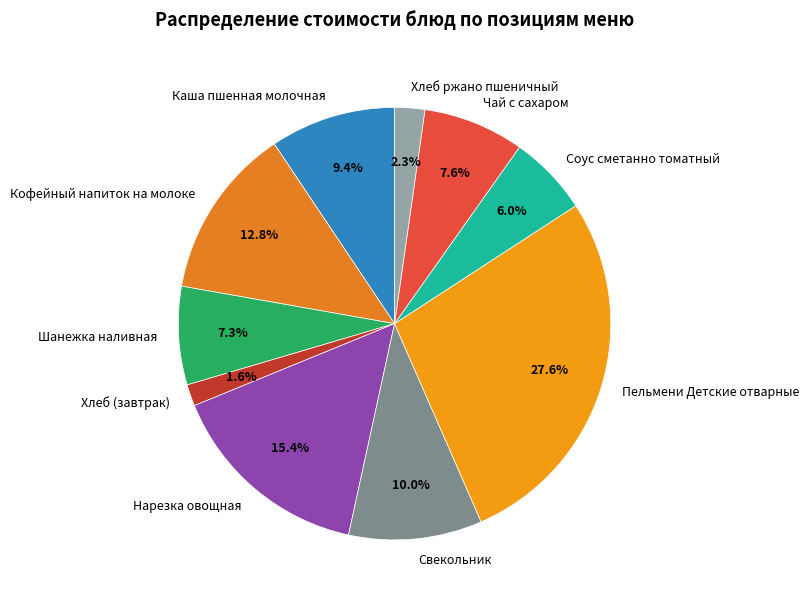

What is the smallest slice in the pie chart?

Хлеб (завтрак)